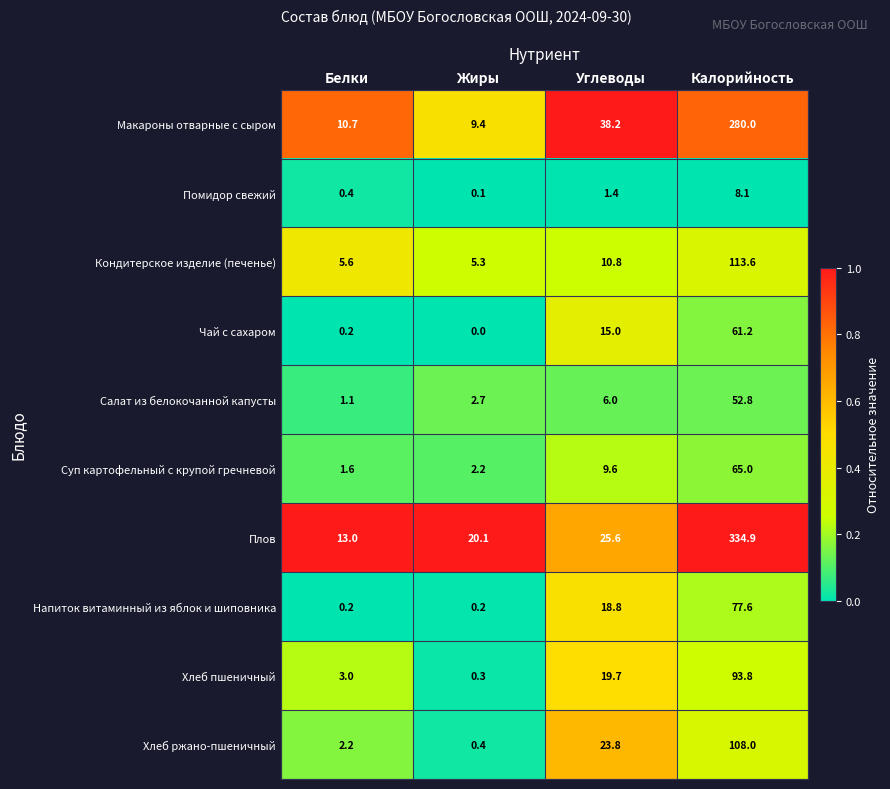

Rank the series by their maximum value, from highest to lowest.

Плов, Макароны отварные с сыром, Кондитерское изделие (печенье), Хлеб ржано-пшеничный, Хлеб пшеничный, Напиток витаминный из яблок и шиповника, Суп картофельный с крупой гречневой, Чай с сахаром, Салат из белокочанной капусты, Помидор свежий